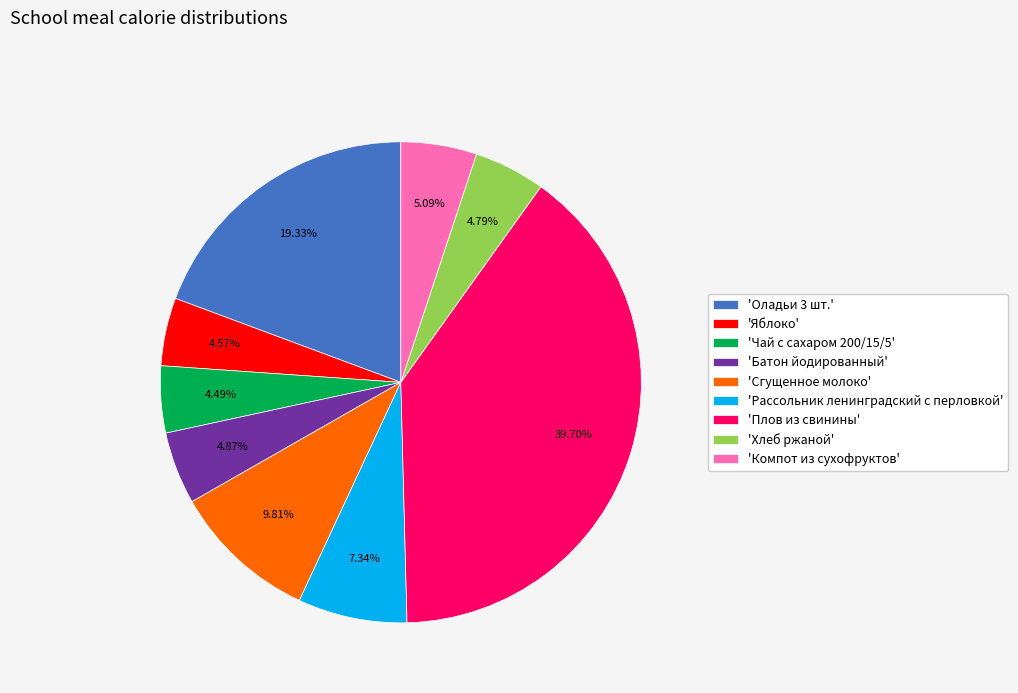

Approximately how many times larger is the value at 'Рассольник ленинградский с перловкой' compared to 'Сгущенное молоко'?

0.7